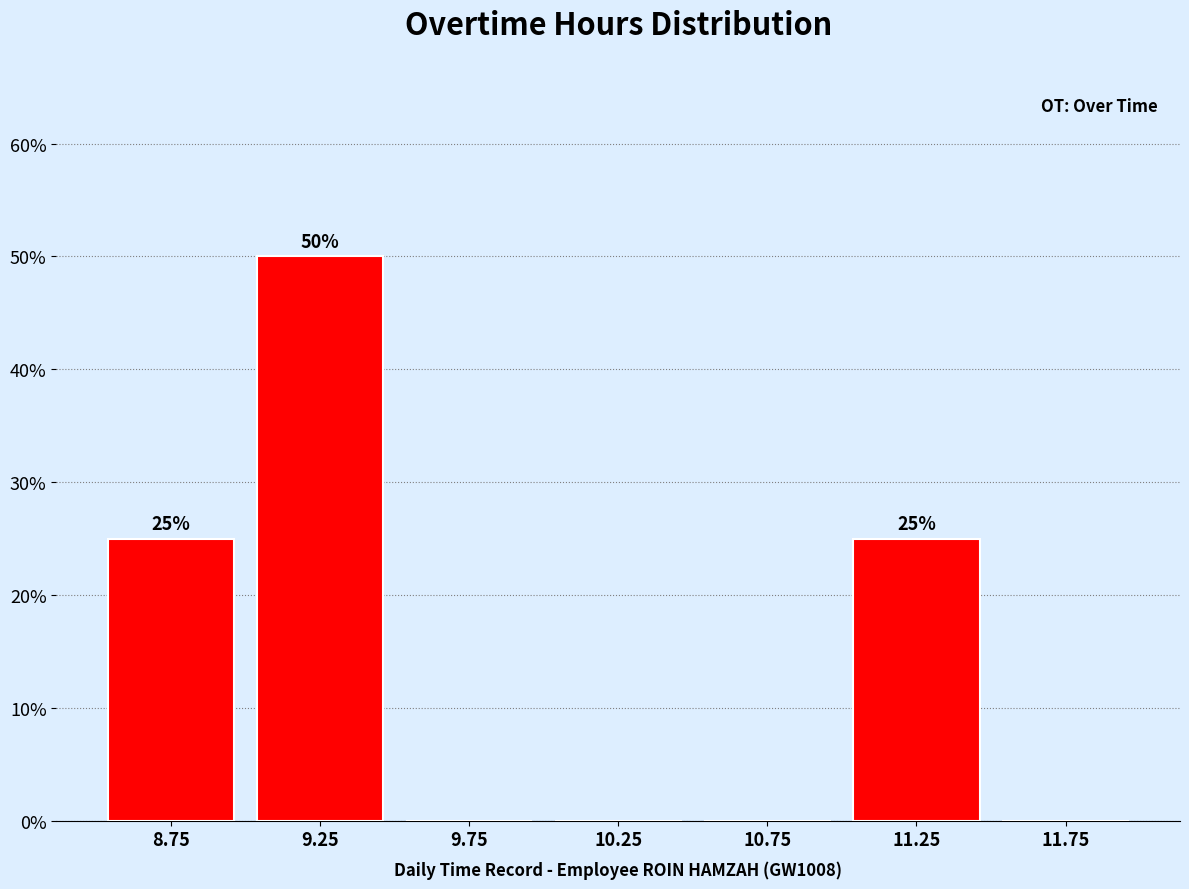

Over which range of the x-axis is the bar tallest?

9.0 to 9.5